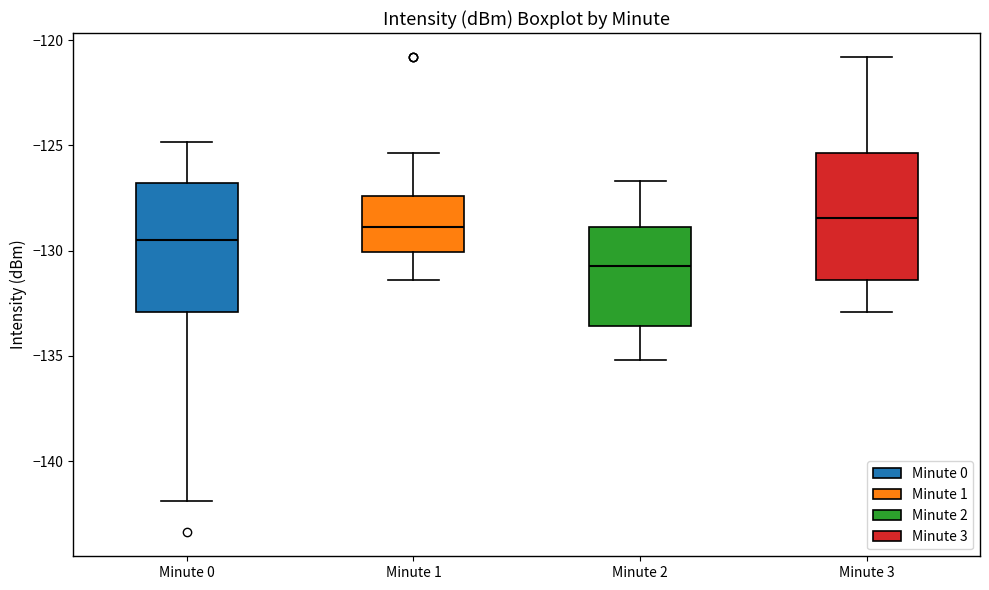

Reading left to right, read every box against the y-axis: the position of its median line, the range the box covers, and the ends of its whiskers. The values are not printed on the chart, so give them approximately, as read against the axis.

Minute 0: median -129.5, box -133.0 to -127.0, whiskers -142.0 to -125.0
Minute 1: median -129.0, box -130.0 to -127.5, whiskers -131.5 to -125.5
Minute 2: median -130.5, box -133.5 to -129.0, whiskers -135.0 to -126.5
Minute 3: median -128.5, box -131.5 to -125.5, whiskers -133.0 to -121.0